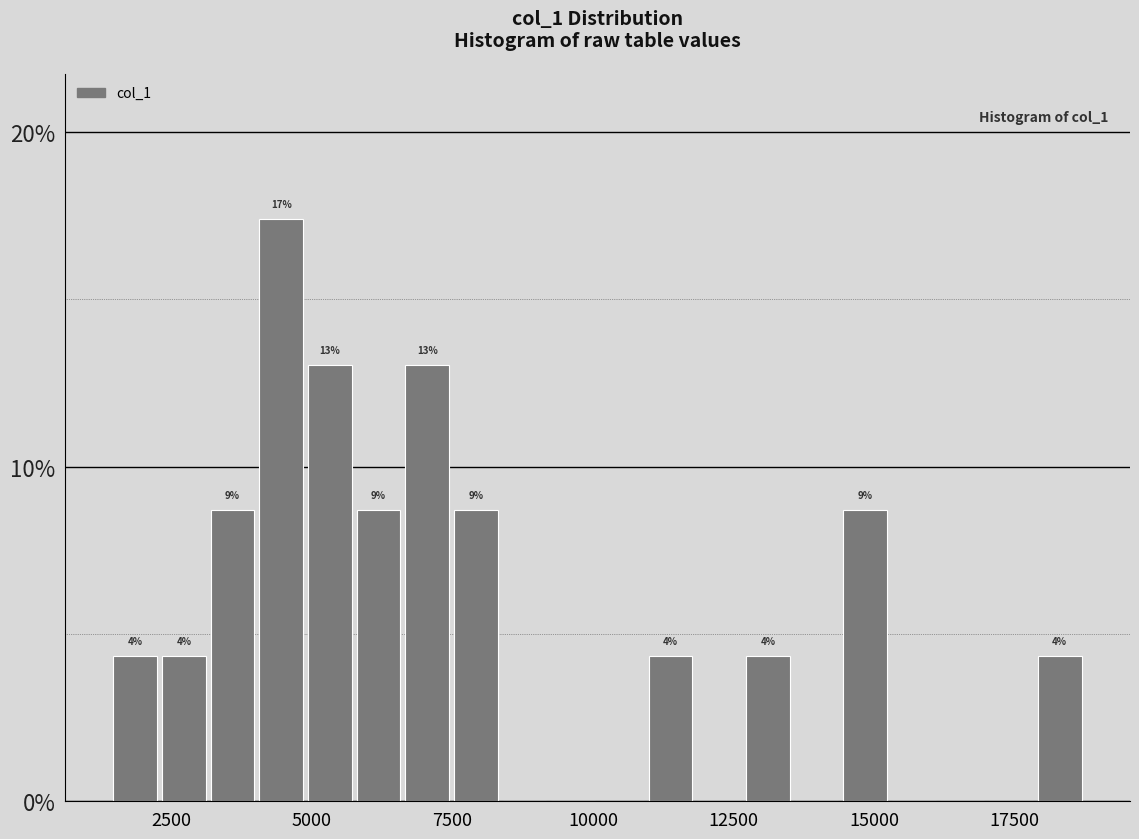

Read against the x-axis, roughly where is the centre of the tallest bar?

4500